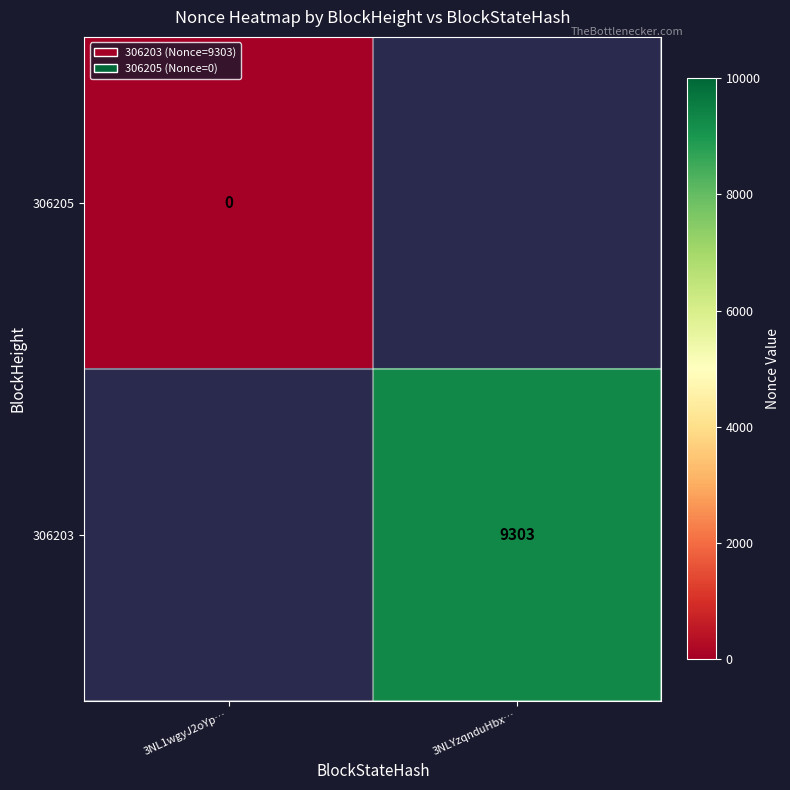

How many series are shown in this chart?

2